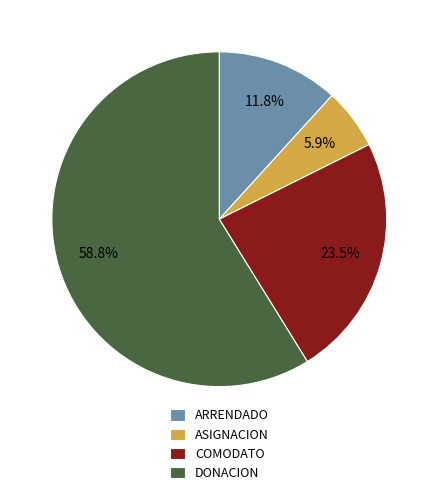

The ASIGNACION slice represents 6% of the pie. True or false?

True